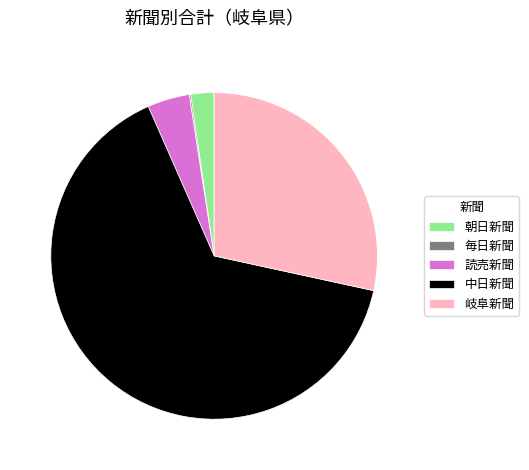

What is the ratio of the value at 朝日新聞 to the value at 読売新聞?

0.6